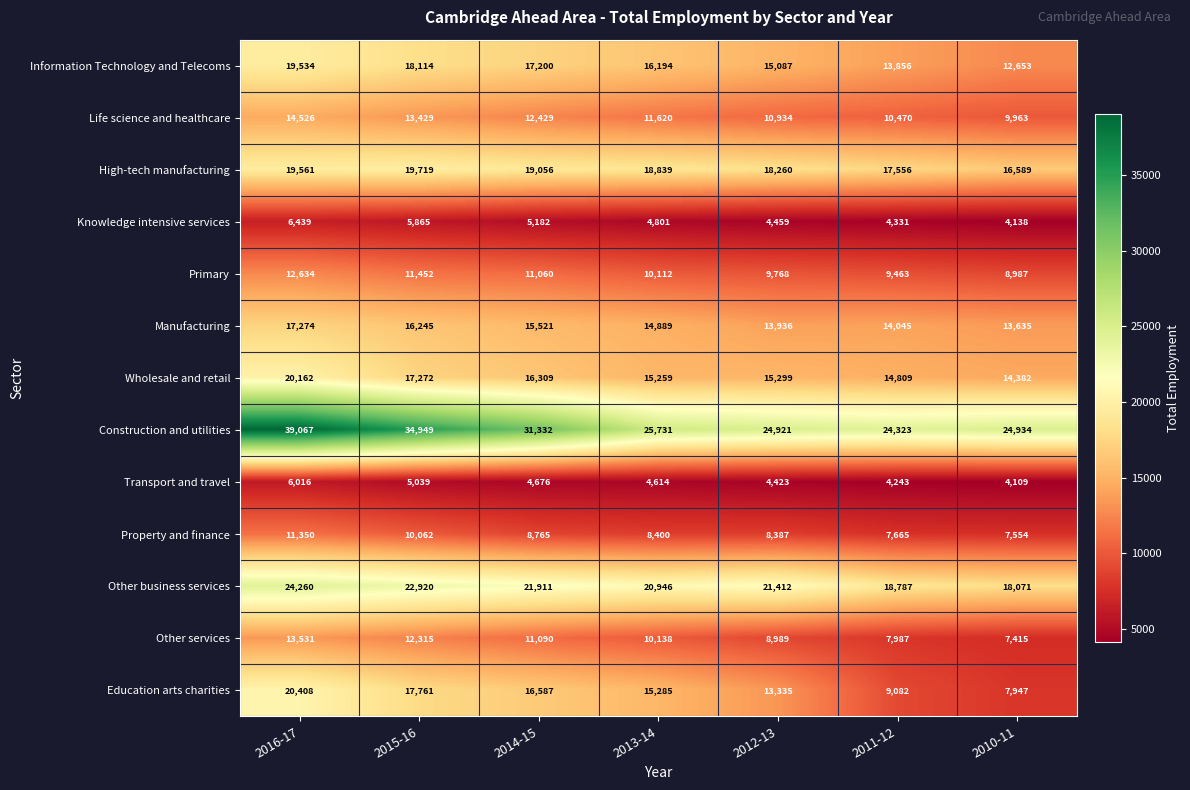

What is the smallest value displayed?

4109